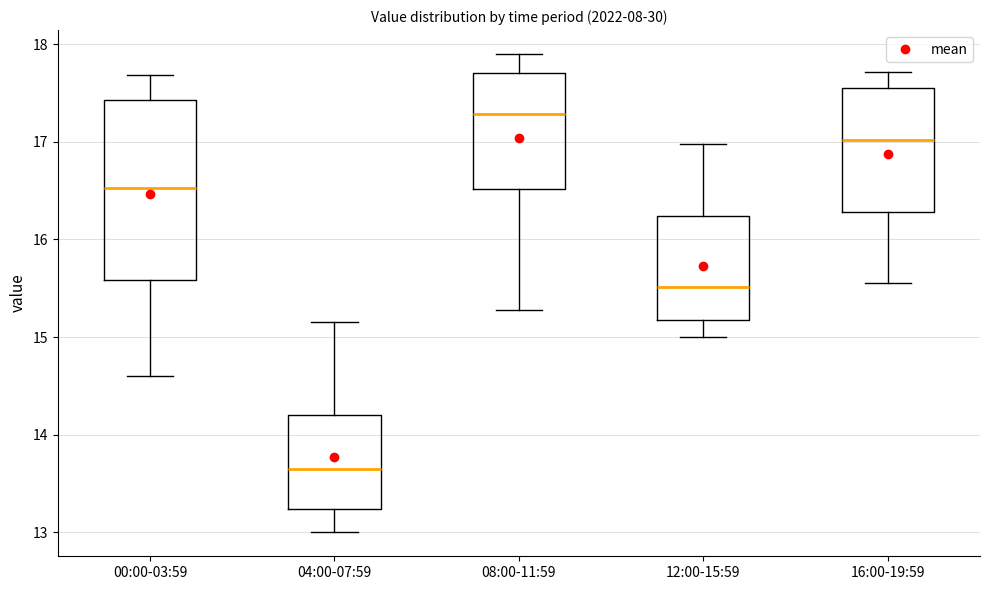

Reading left to right, transcribe this box plot: for each box, give where its median line is, the range the box spans, and where its two whiskers end, as read against the y-axis. The values are not printed on the chart, so give them approximately, as read against the axis.

00:00-03:59: median 16.5, box 15.6 to 17.4, whiskers 14.6 to 17.7
04:00-07:59: median 13.7, box 13.2 to 14.2, whiskers 13.0 to 15.2
08:00-11:59: median 17.3, box 16.5 to 17.7, whiskers 15.3 to 17.9
12:00-15:59: median 15.5, box 15.2 to 16.2, whiskers 15.0 to 17.0
16:00-19:59: median 17.0, box 16.3 to 17.6, whiskers 15.6 to 17.7